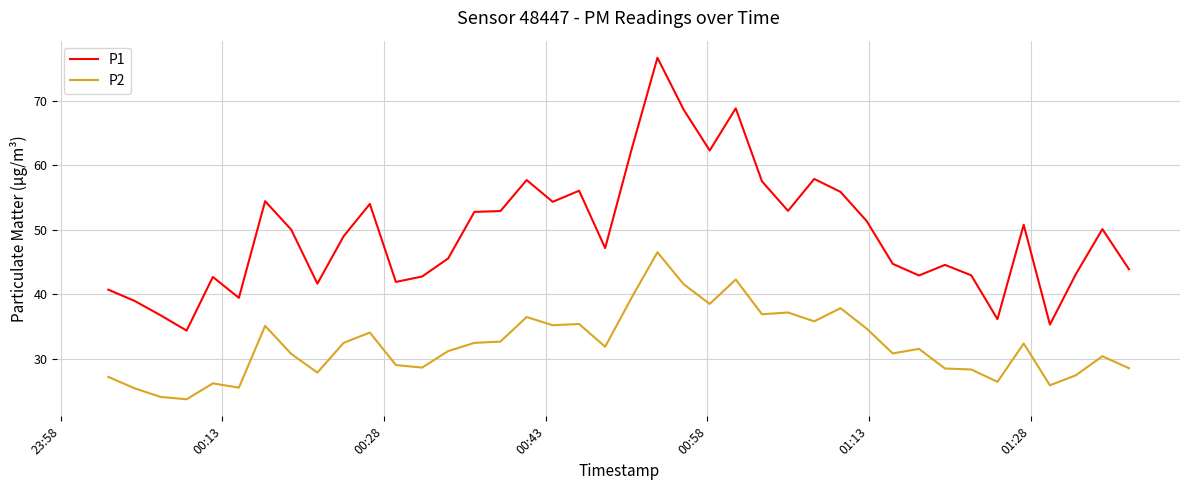

What is the lowest value of the P2 series?

23.8